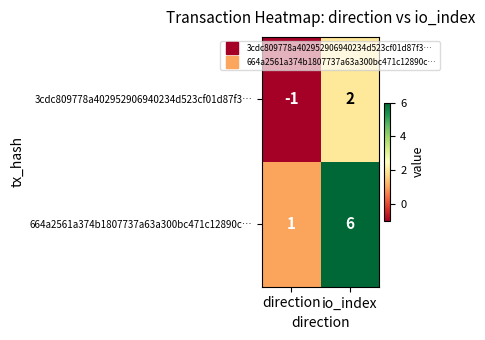

How many series are shown in this chart?

2